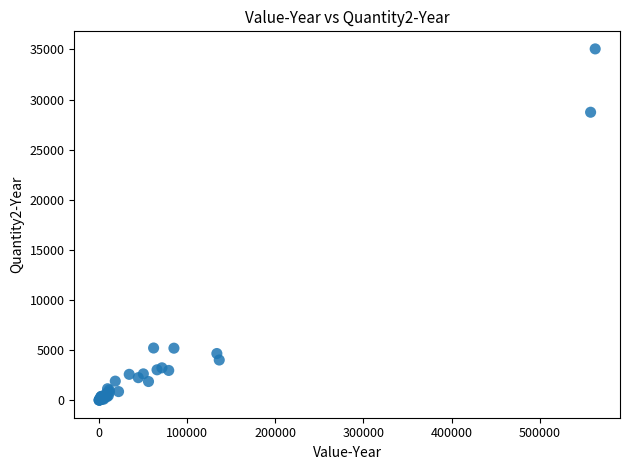

What Y value in the scatter plot is closest to 17528?

28734